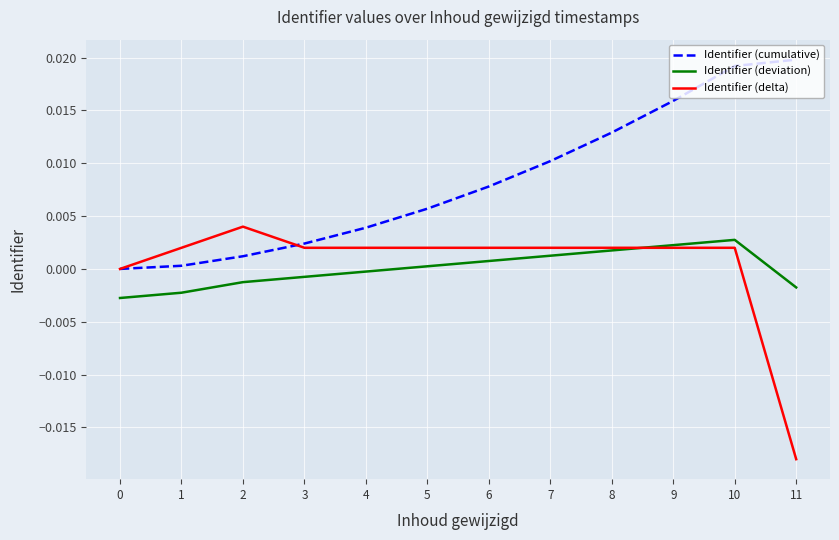

Which series changed the most between 5 and 6?

Identifier (cumulative)